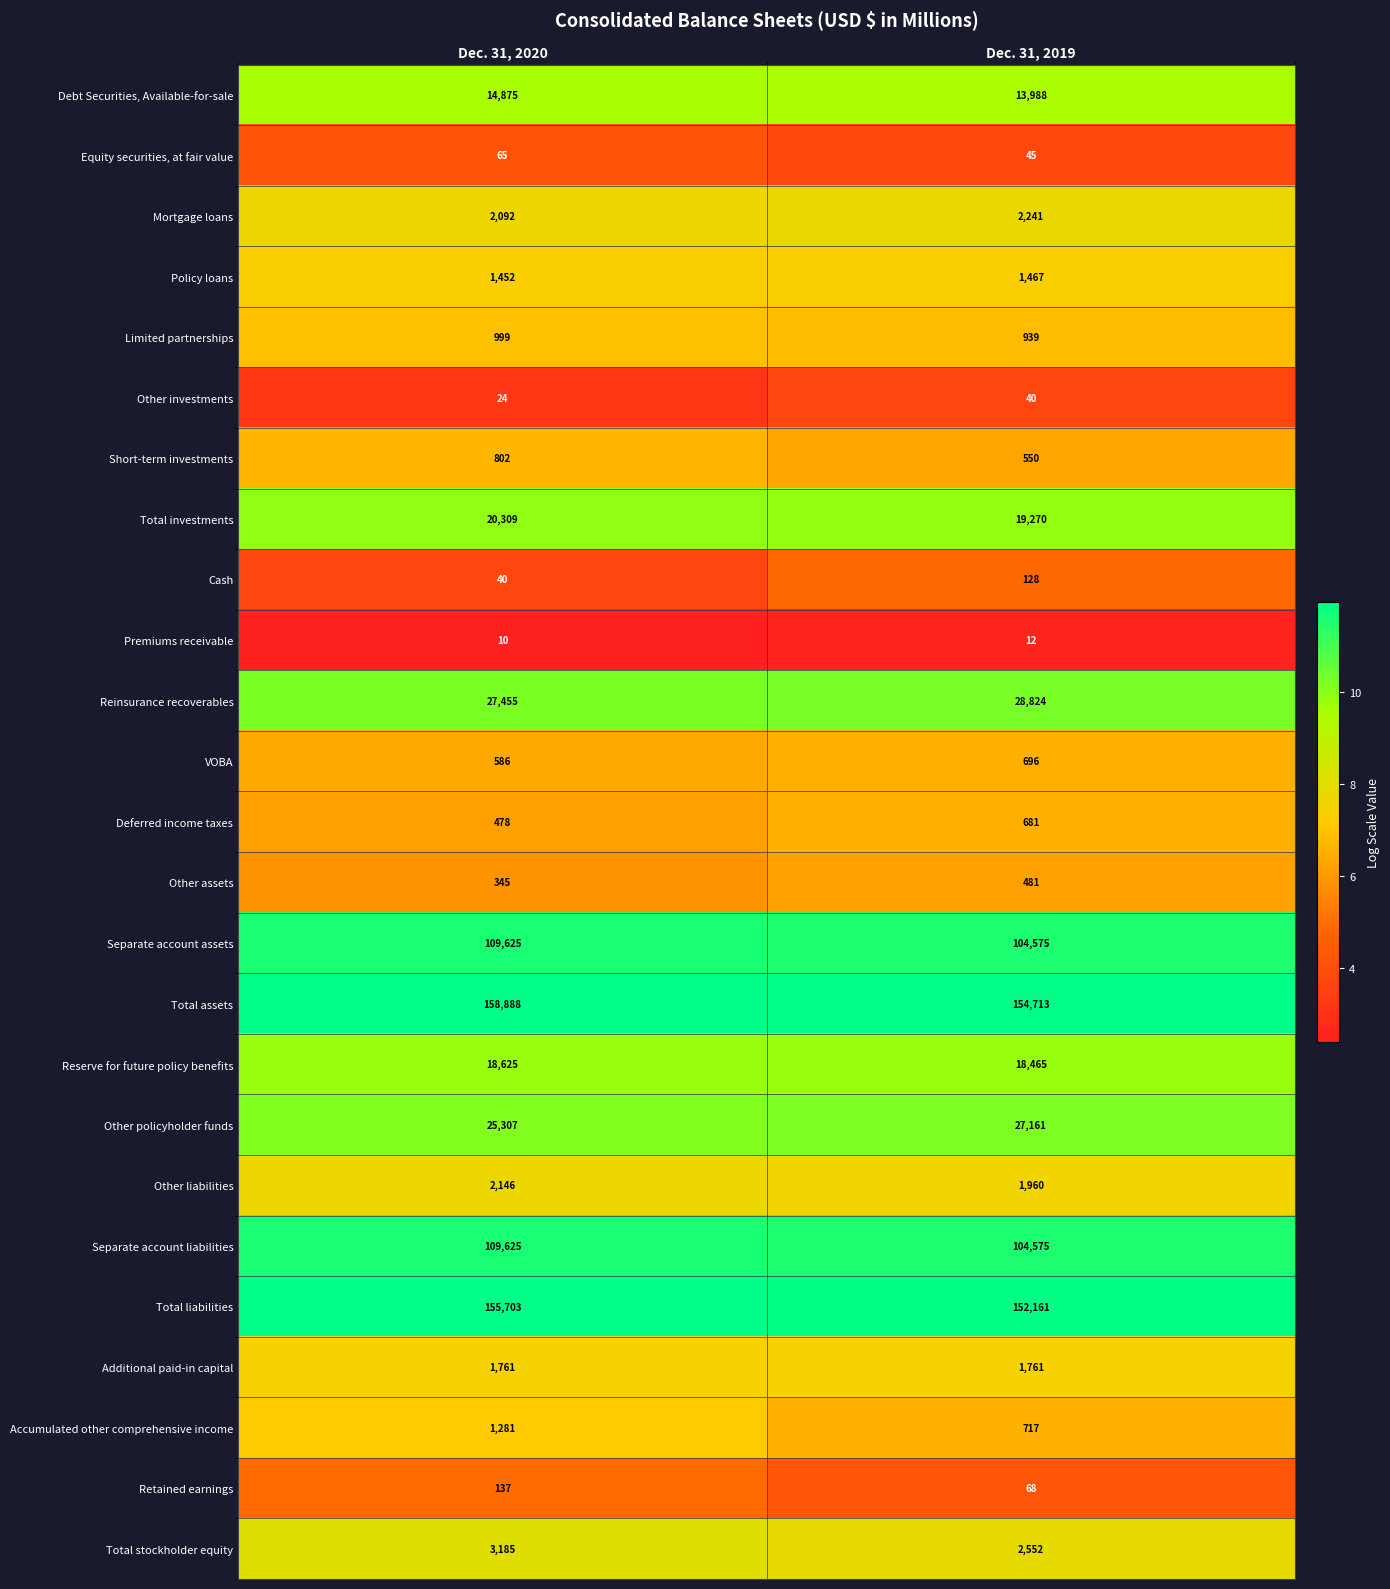

At which label is Total assets closest to 156800?

Dec. 31, 2019